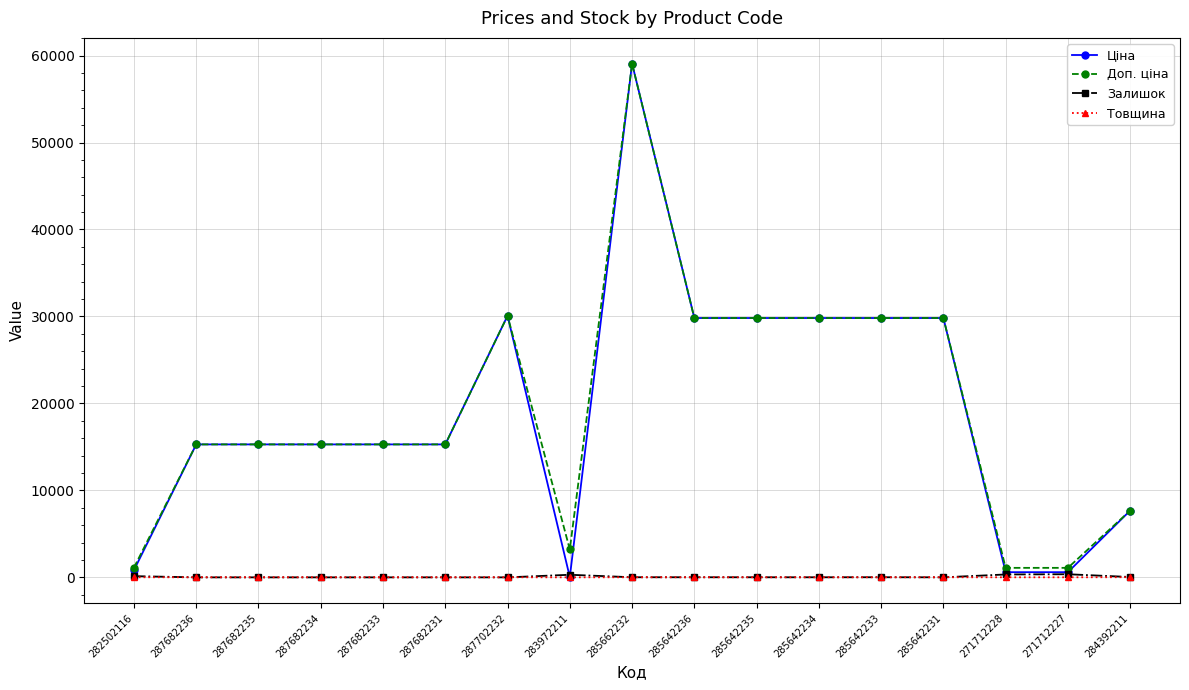

Is the value of Товщина at 285642233 greater than the value of Доп. ціна at 285642234?

No